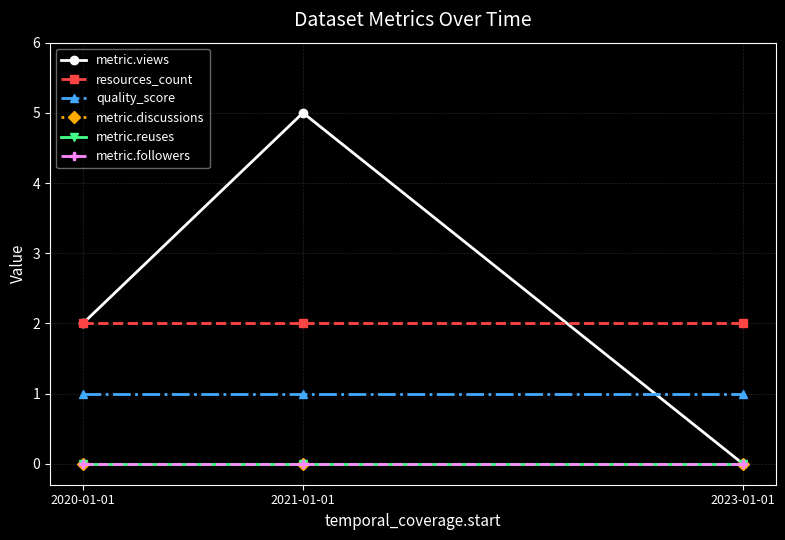

Does the chart display data point markers on the line(s)?

Yes